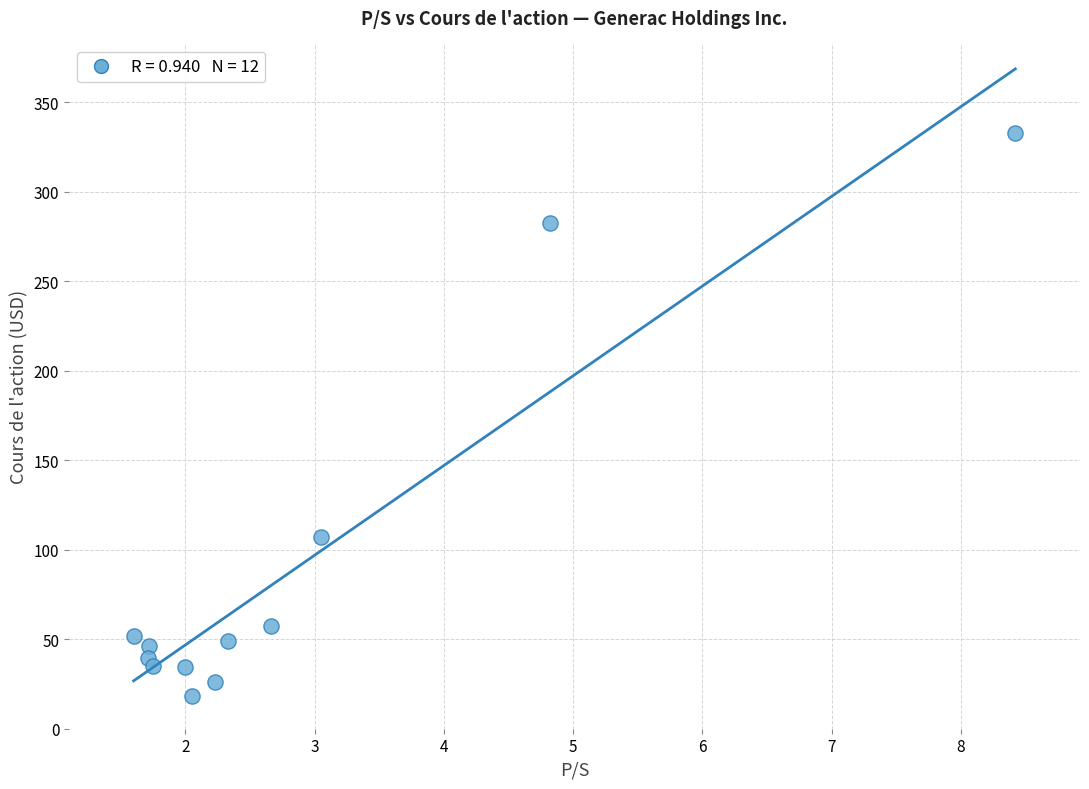

What Y value in the scatter plot is closest to 175?

107.3